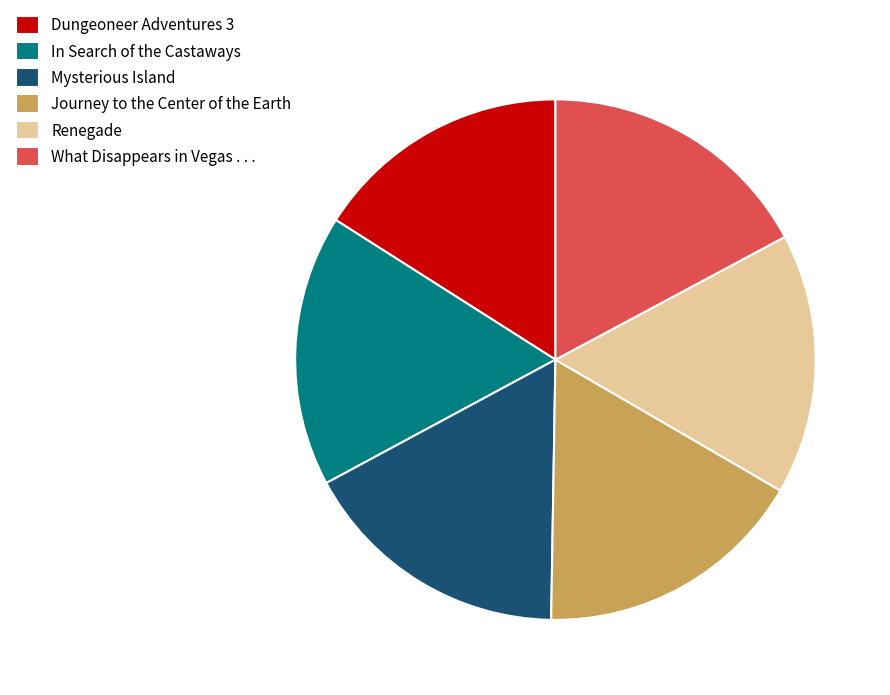

What is the ratio of the value at Dungeoneer Adventures 3 to the value at Renegade?

1.0